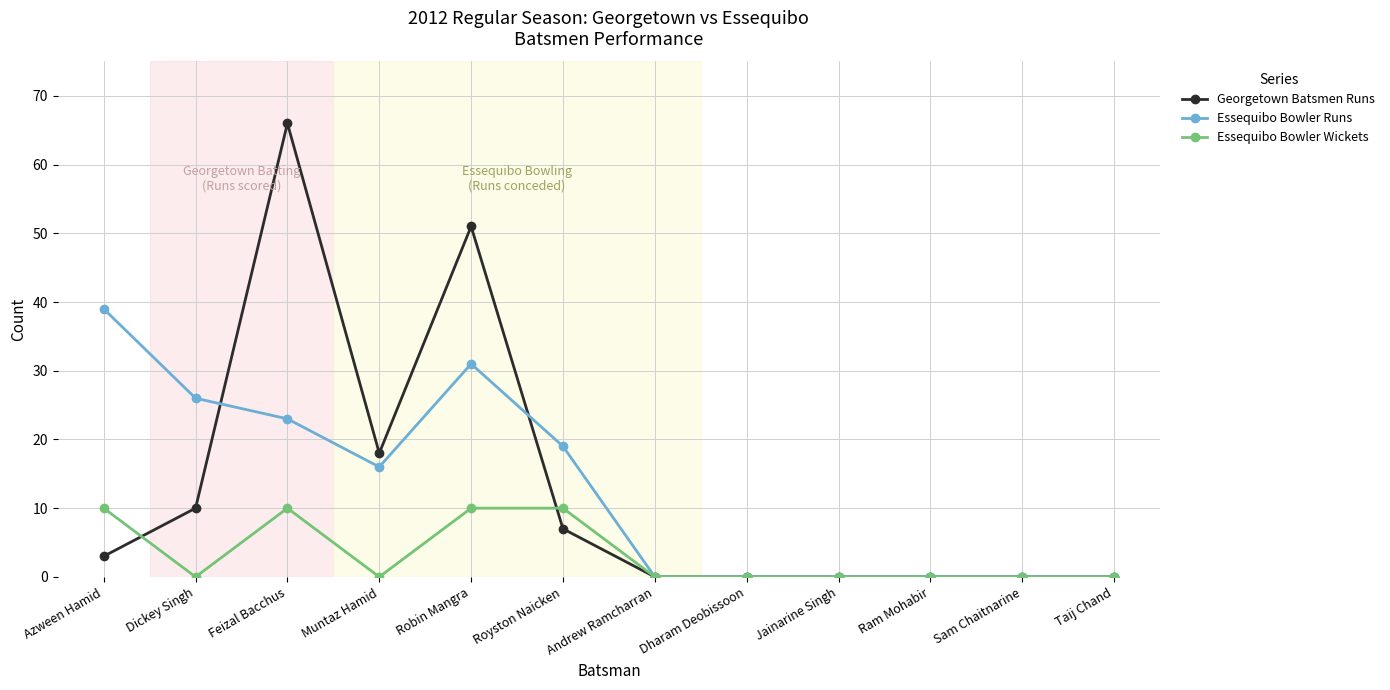

Between which two adjacent categories do Georgetown Batsmen Runs and Essequibo Bowler Runs first intersect?

Dickey Singh and Feizal Bacchus